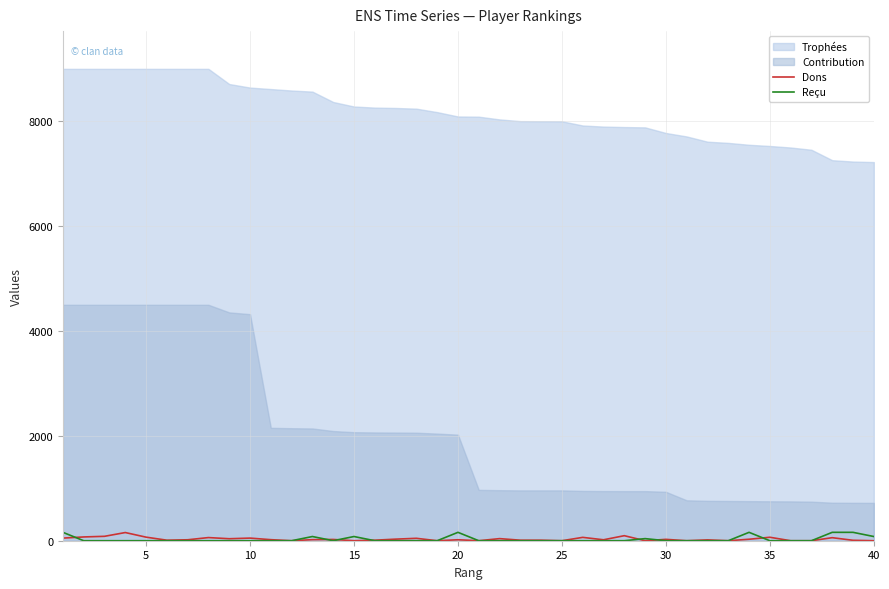

True or false: Reçu and Dons cross at least once.

True